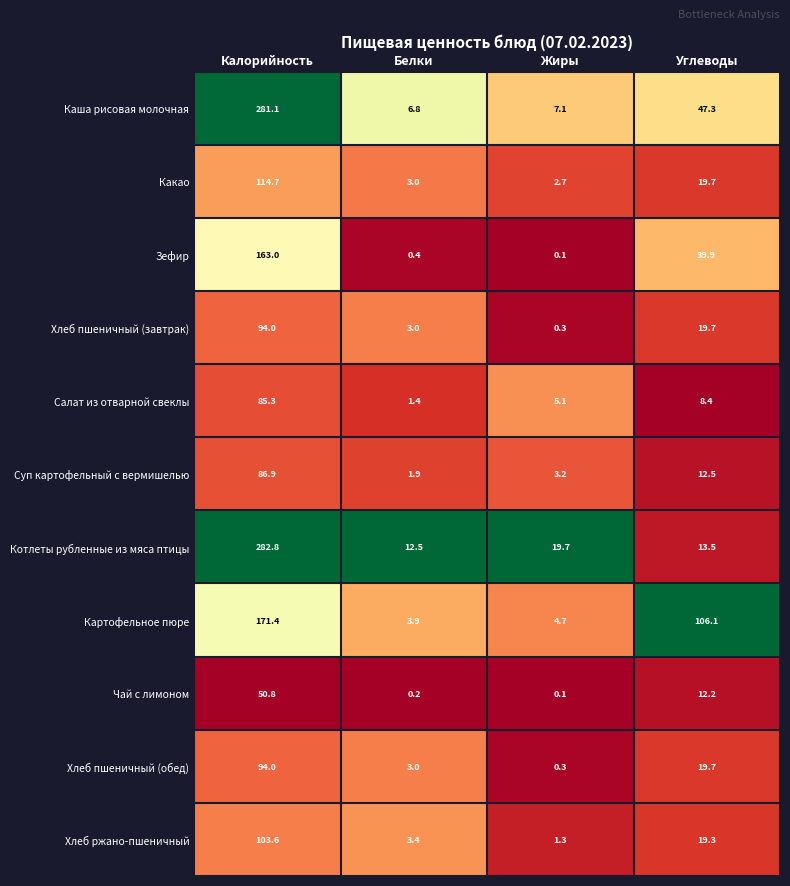

Which series has the widest spread of values?

Каша рисовая молочная